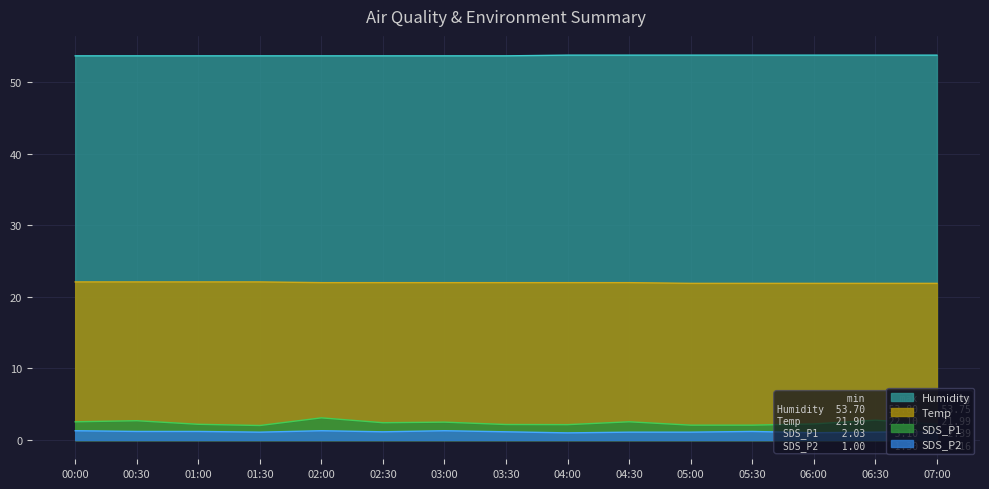

At which label is Temp closest to 22?

02:00